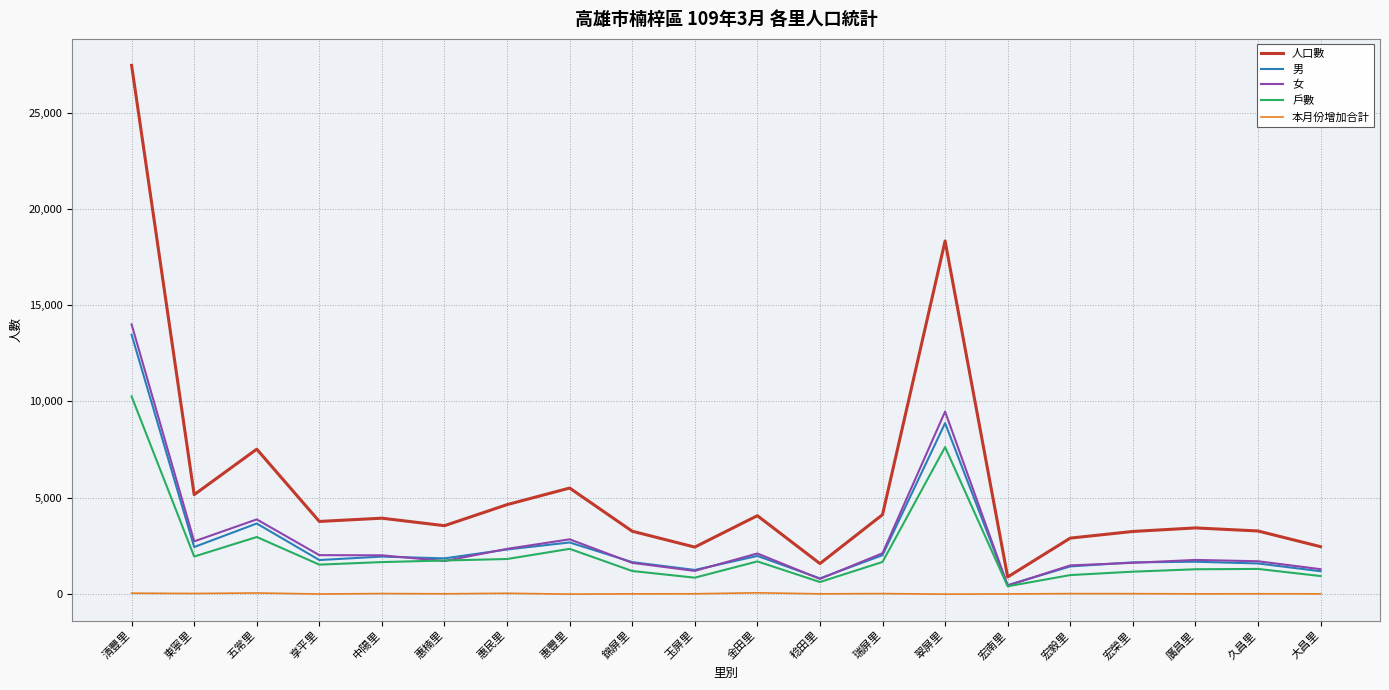

Which category has the highest value in the 女 series?

清豐里